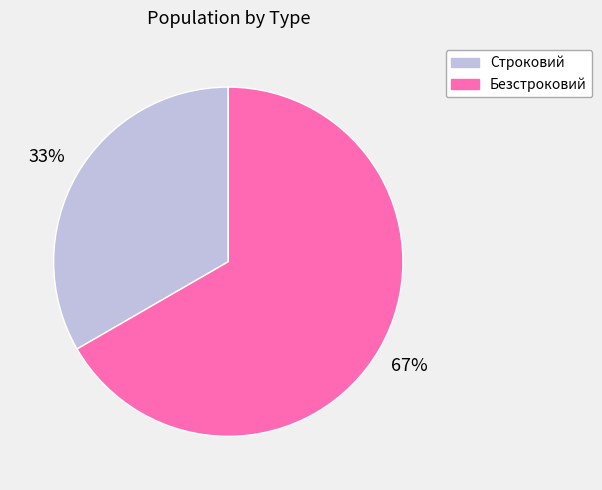

Rank the categories by value from highest to lowest.

Безстроковий, Строковий